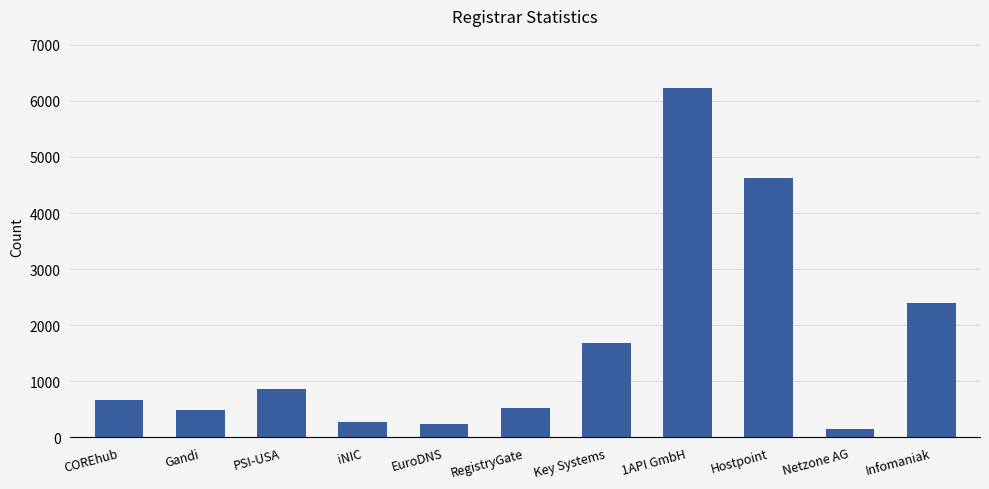

What position from the right is PSI-USA?

9